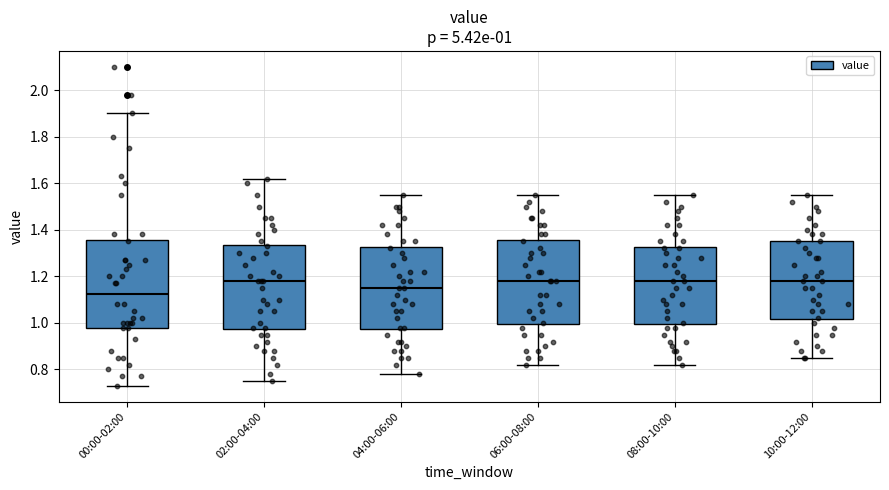

Which box's median line is the lowest?

00:00-02:00